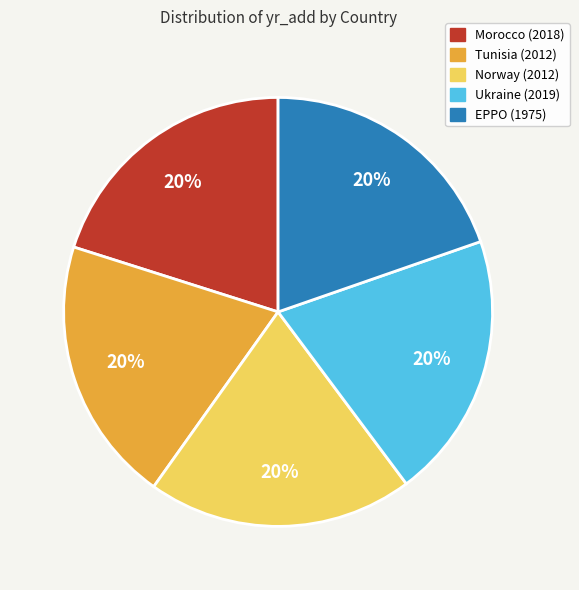

Approximately how many times larger is the value at Ukraine compared to Morocco?

1.0